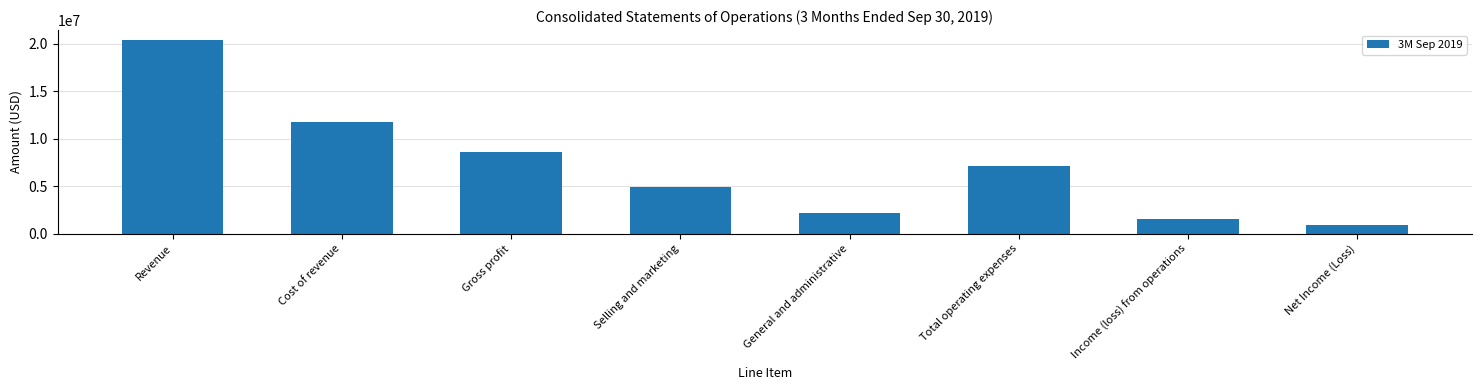

Which label corresponds to the smallest value in the chart?

Net Income (Loss)